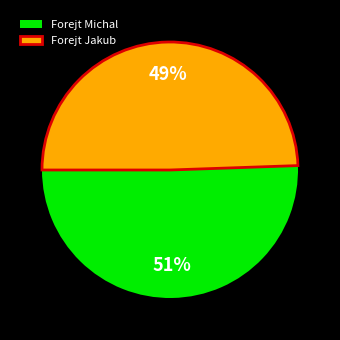

Which category accounts for the majority?

Forejt Michal